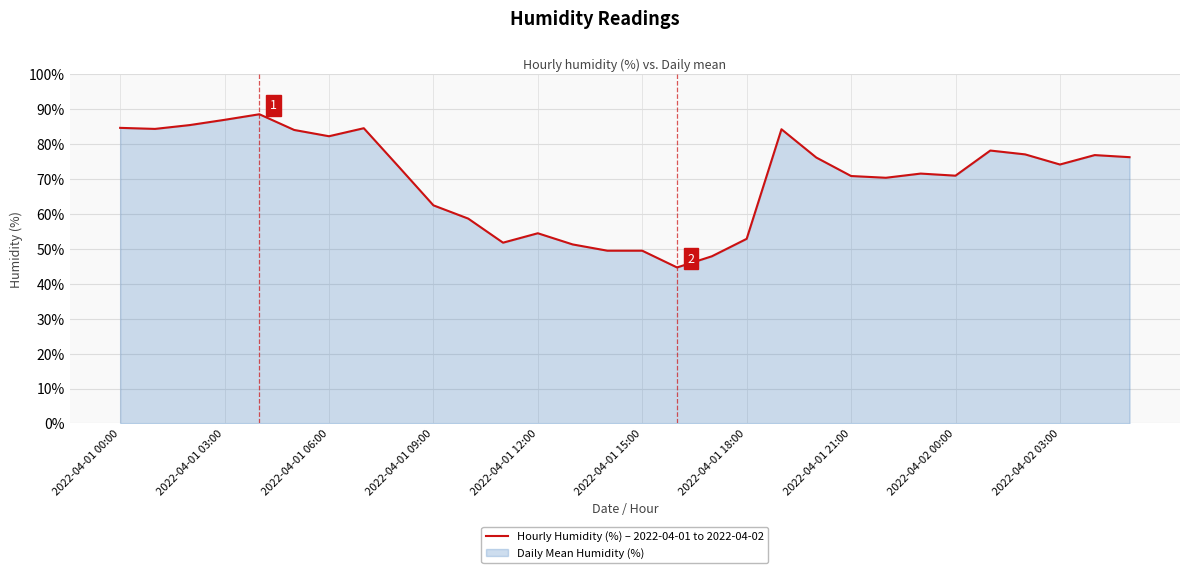

At which label is the value closest to 66?

2022-04-01 09:00